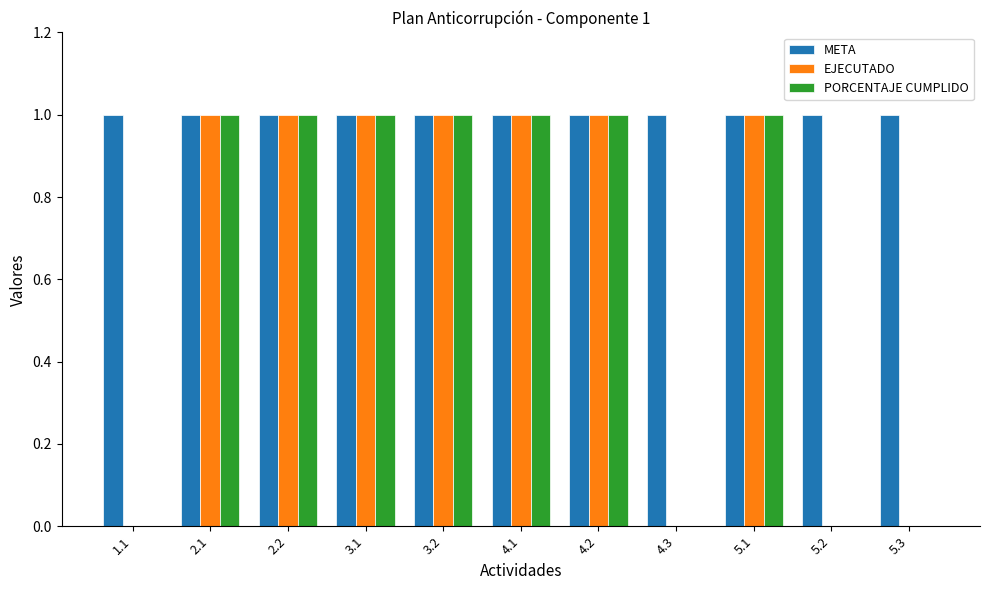

Which series has the largest total across all categories?

META